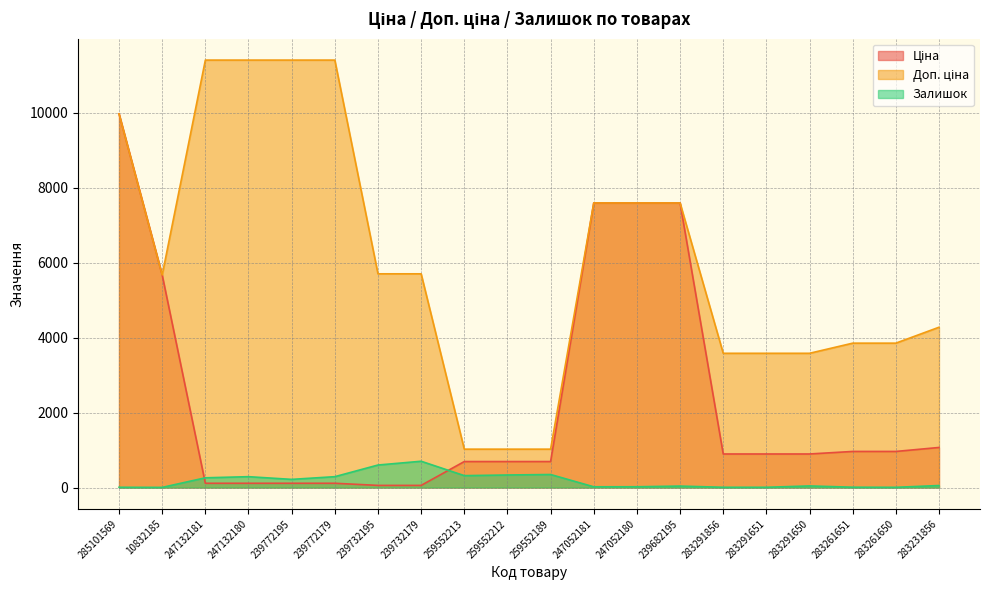

What is the difference between the maximum and minimum values in the Доп. ціна series?

10385.4